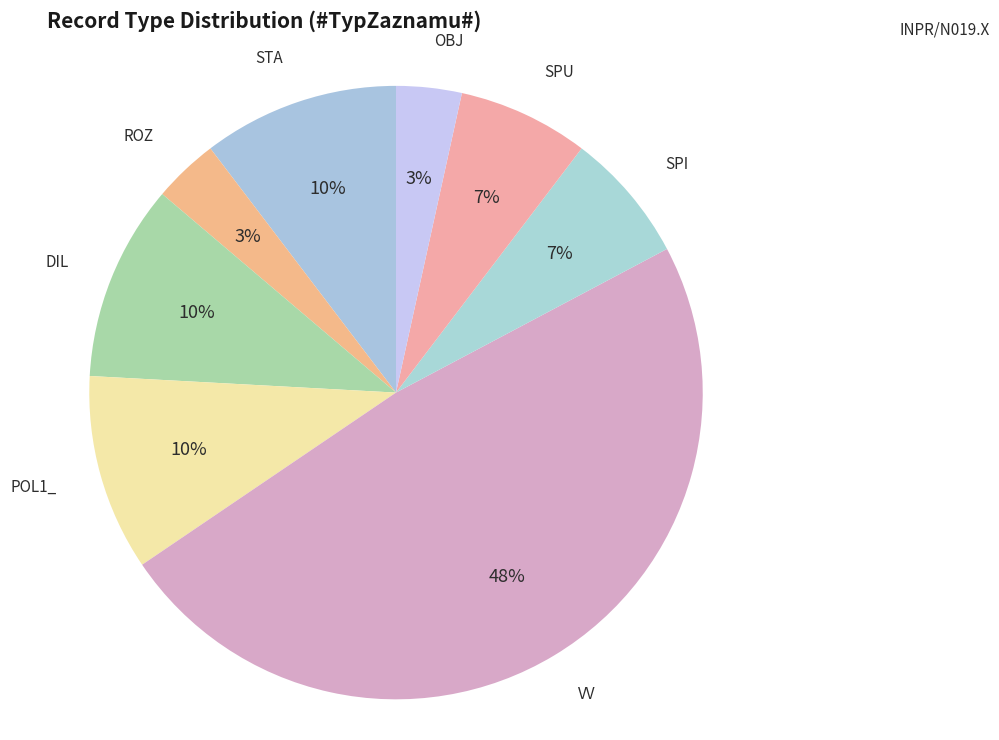

Which slice is the largest?

VV